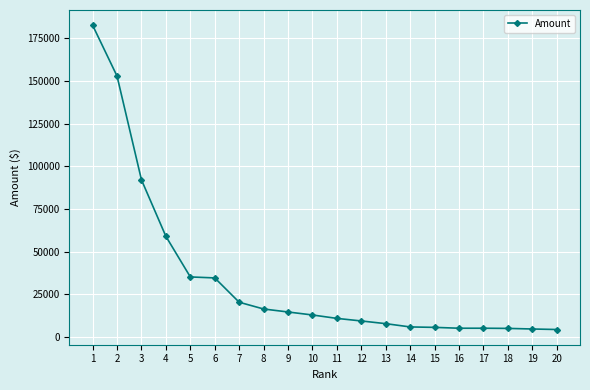

What is the approximate value at 5, to the nearest 50?

35250